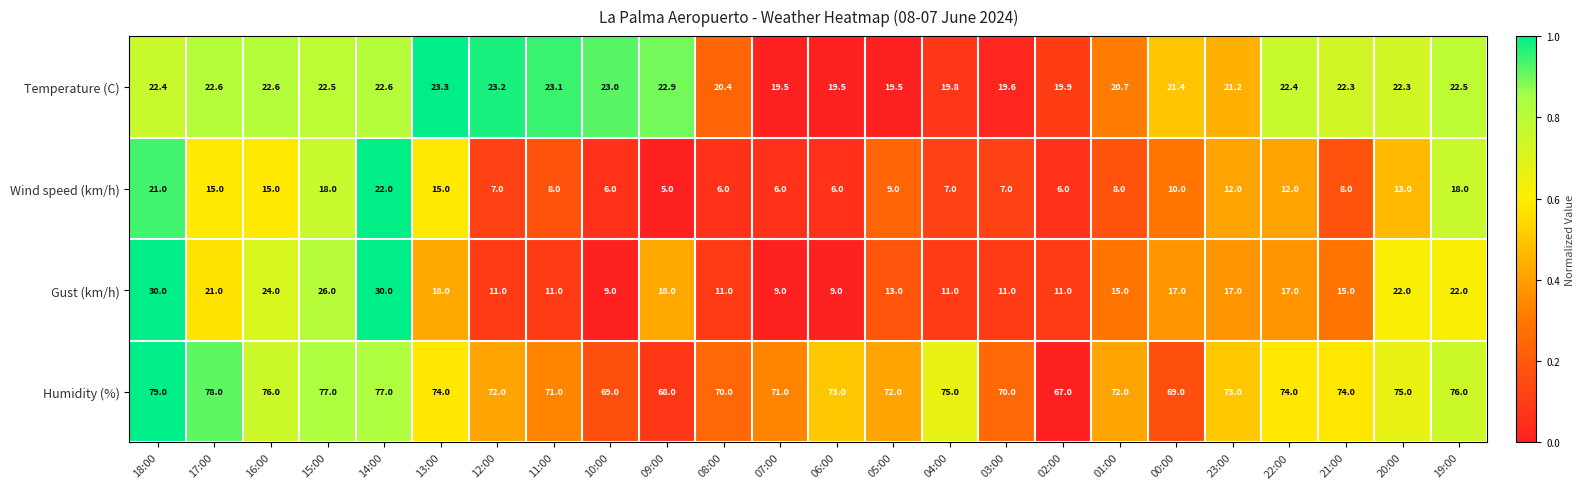

Which category has the highest value across all series?

18:00